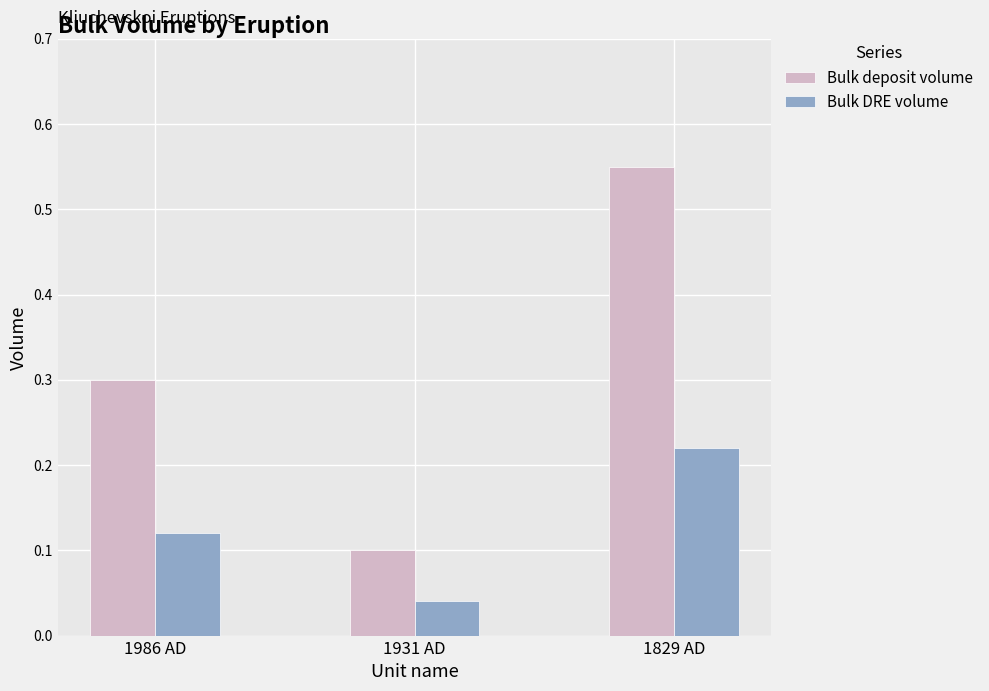

At which label is Bulk deposit volume closest to 0?

1931 AD